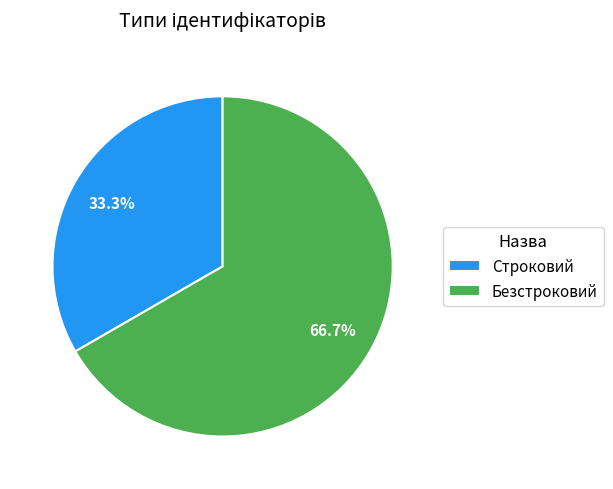

How many segments does this pie chart have?

2